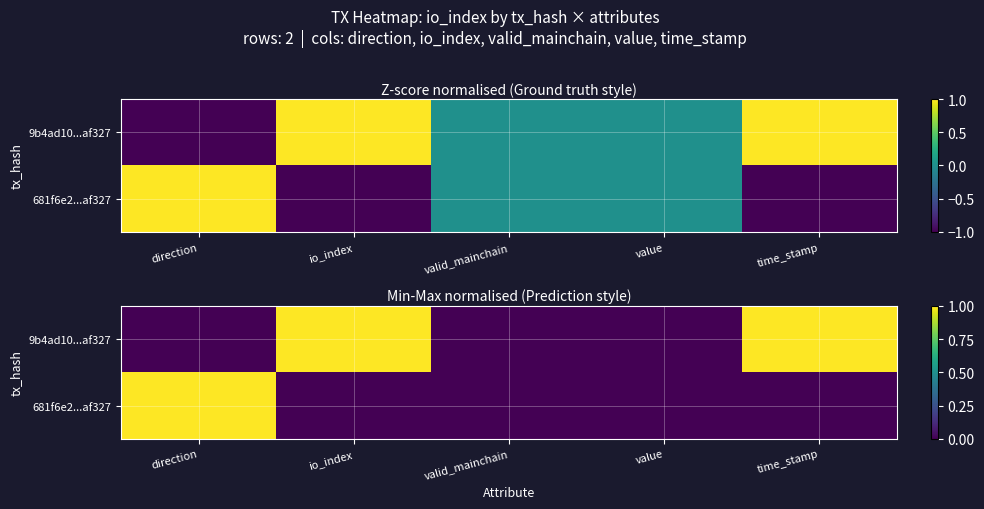

True or false: 681f6e2...af327 has a value of 1.0 at direction.

True